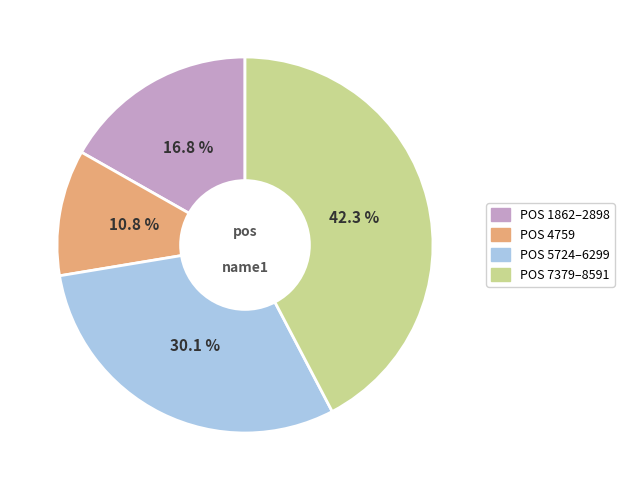

Which slice is the largest?

POS 7379–8591